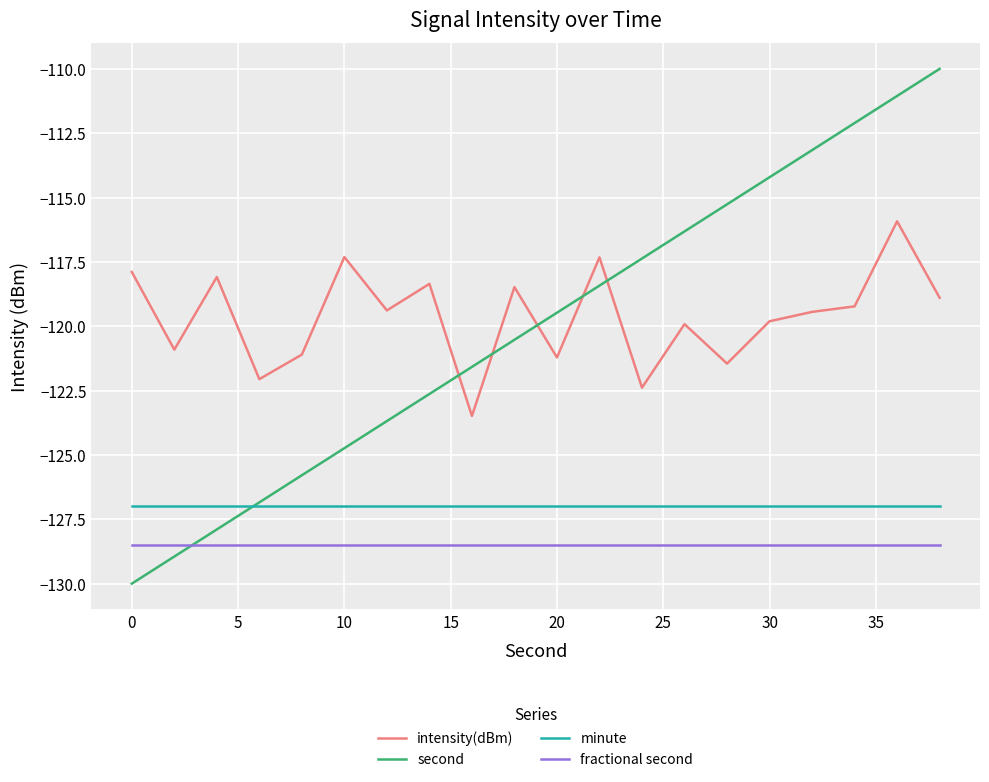

Does the chart have visible grid lines?

Yes